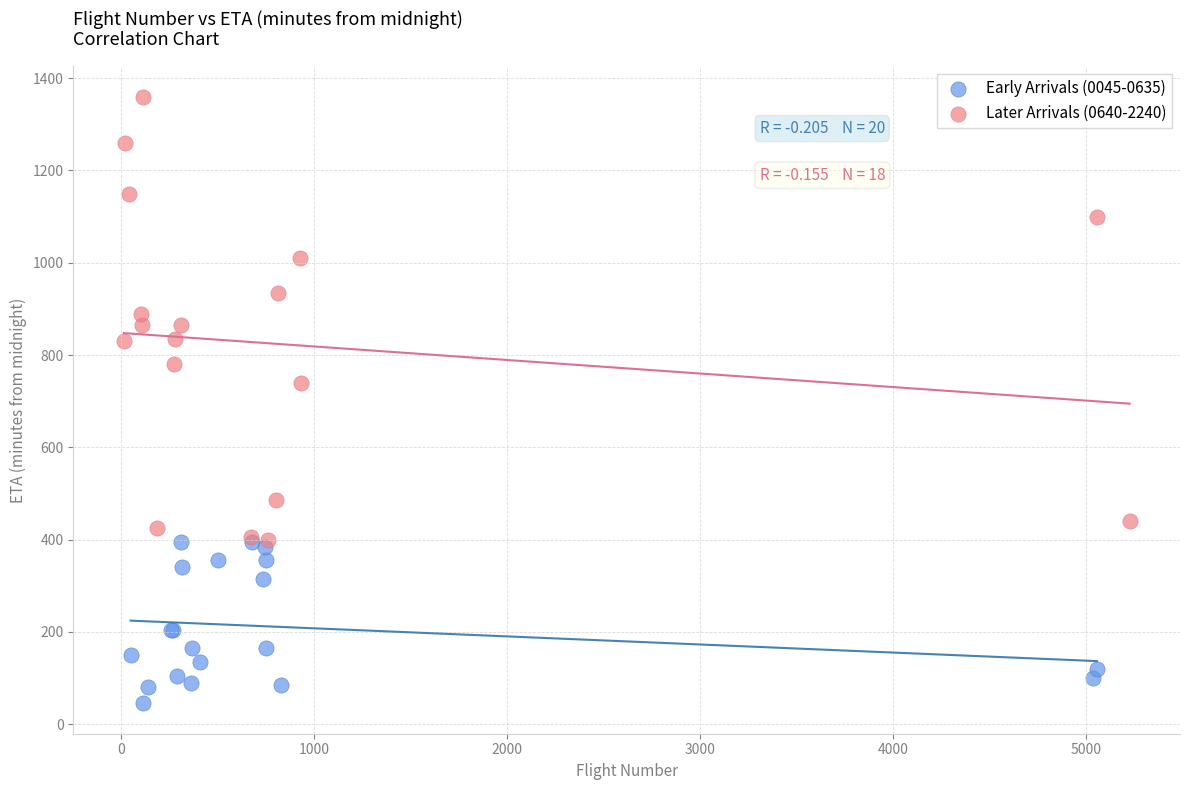

Which series reaches the maximum Y coordinate?

Later Arrivals (0640-2240)